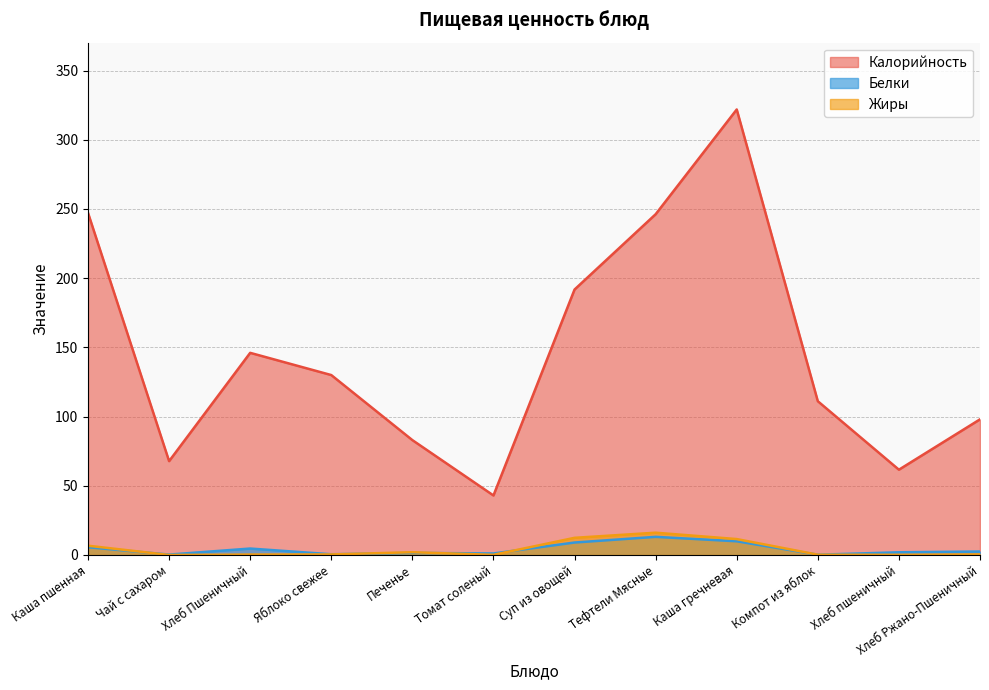

What is the label of the 10th point from the right?

Хлеб Пшеничный